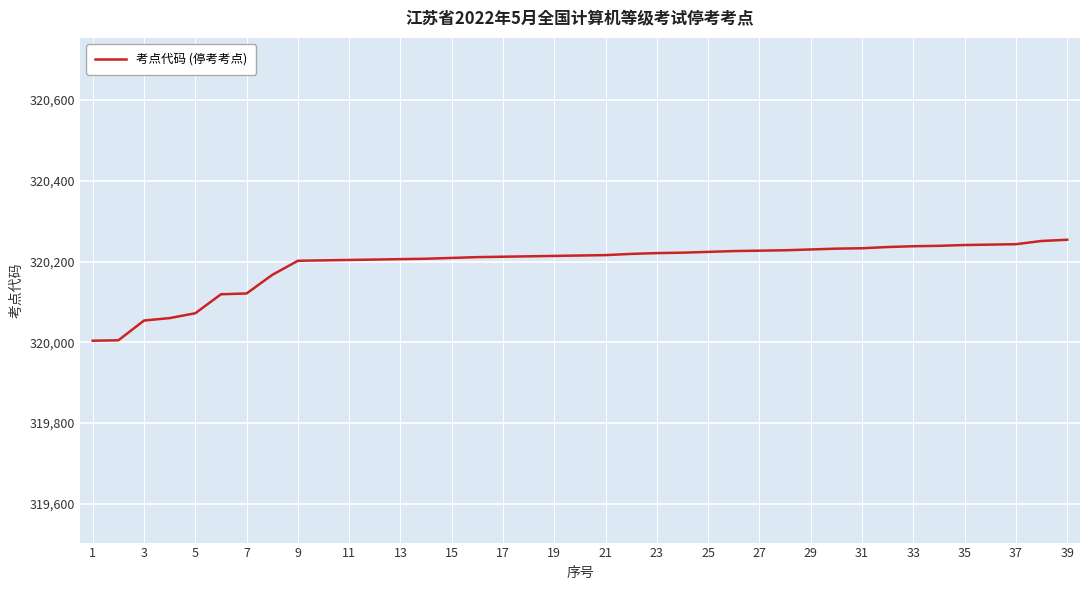

What is the minimum value shown in the chart?

320004